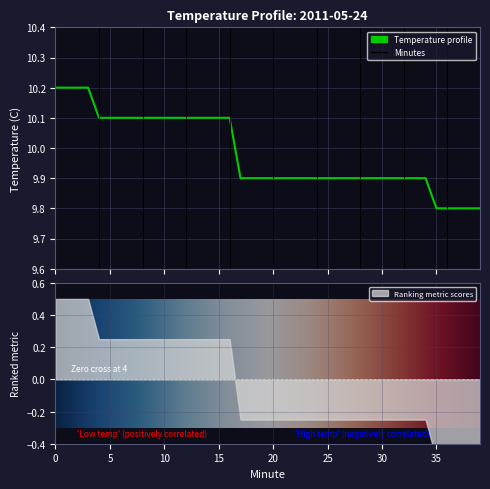

What is the sum of the values at 36 and 28?

19.7